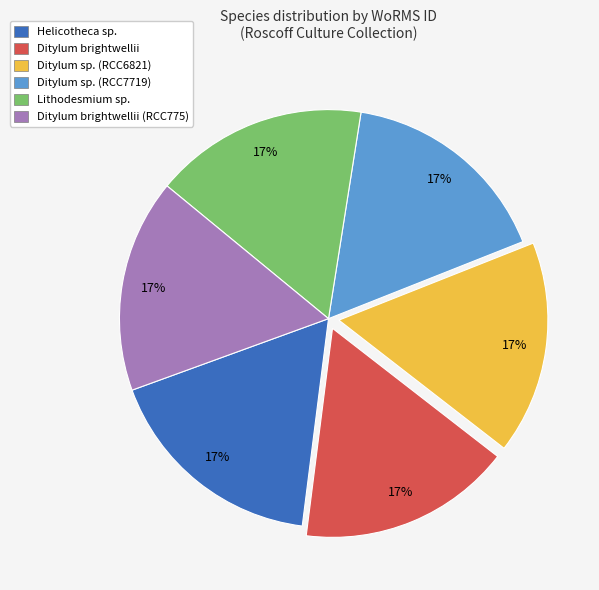

Does Ditylum brightwellii (RCC775) represent more than half of the total?

No